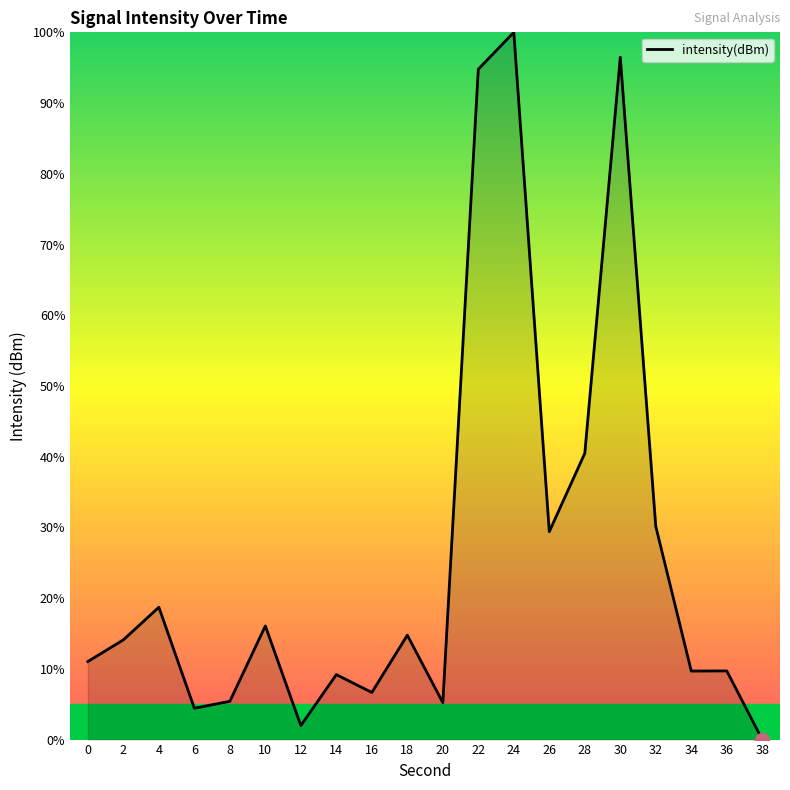

True or false: the data has more than 0 interior local peaks.

True